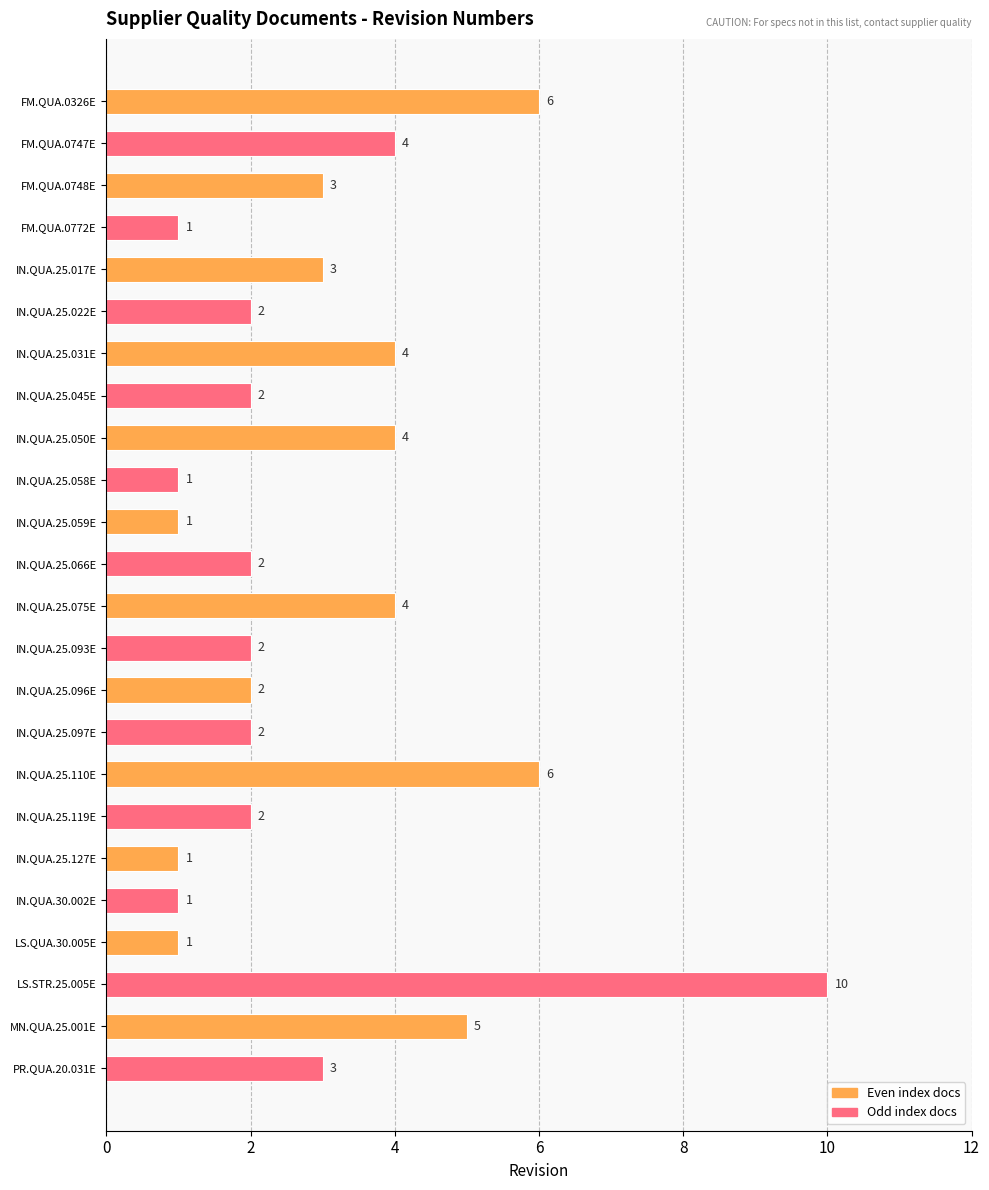

How many values are between 2 and 4?

14